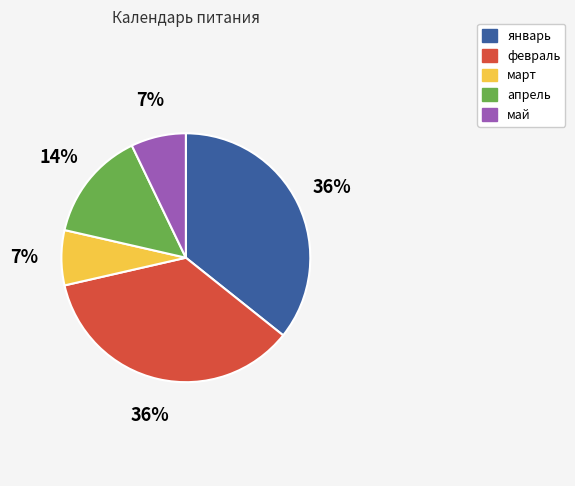

To the nearest percent, what is the combined percentage of март and май?

14%